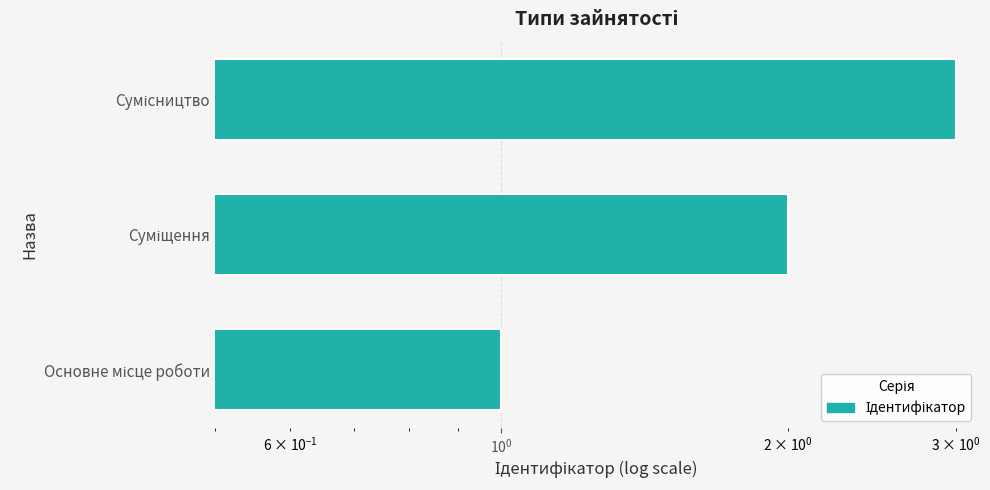

How many bars are there in total?

3